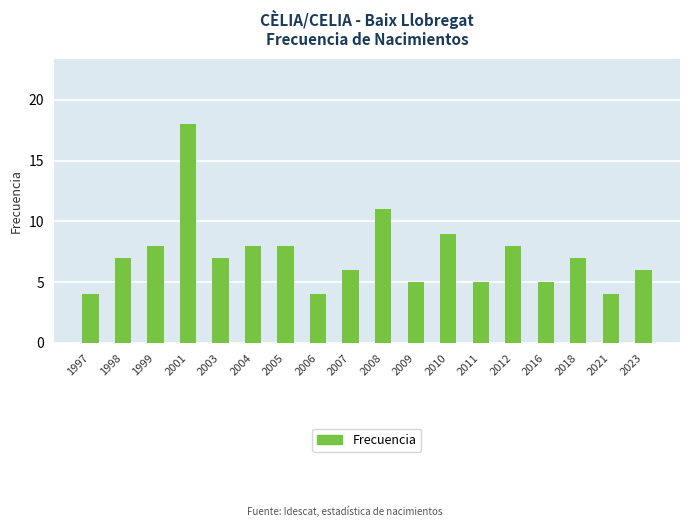

Is it true that the value at 2005 is 8?

True